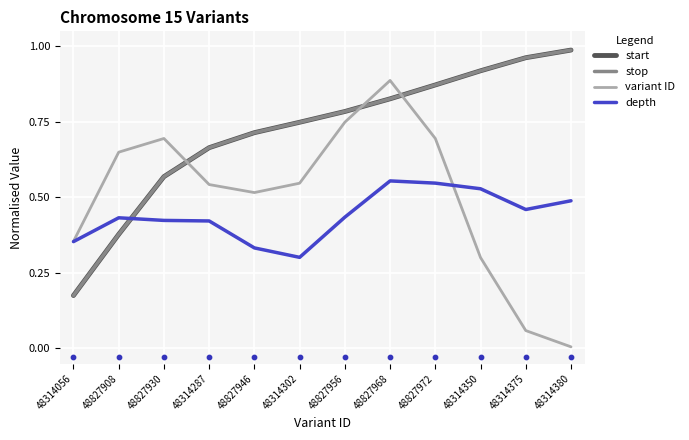

Which series contains the highest Y value?

stop